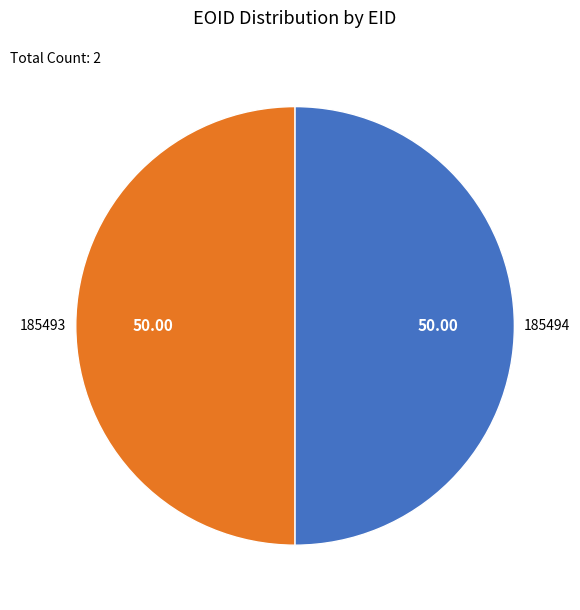

Is the sum of 185493 and 185494 greater than half?

Yes